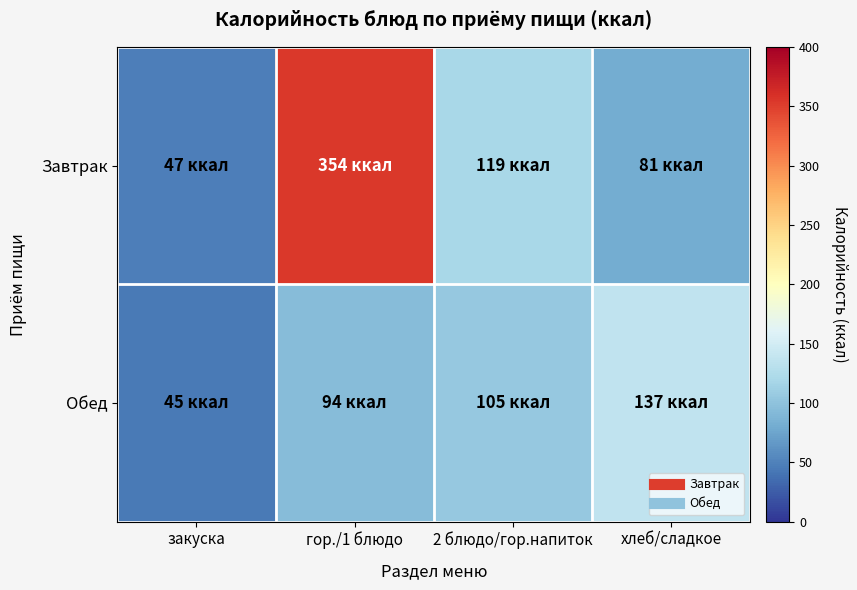

Which series changed the most between 2 блюдо/гор.напиток and хлеб/сладкое?

Завтрак